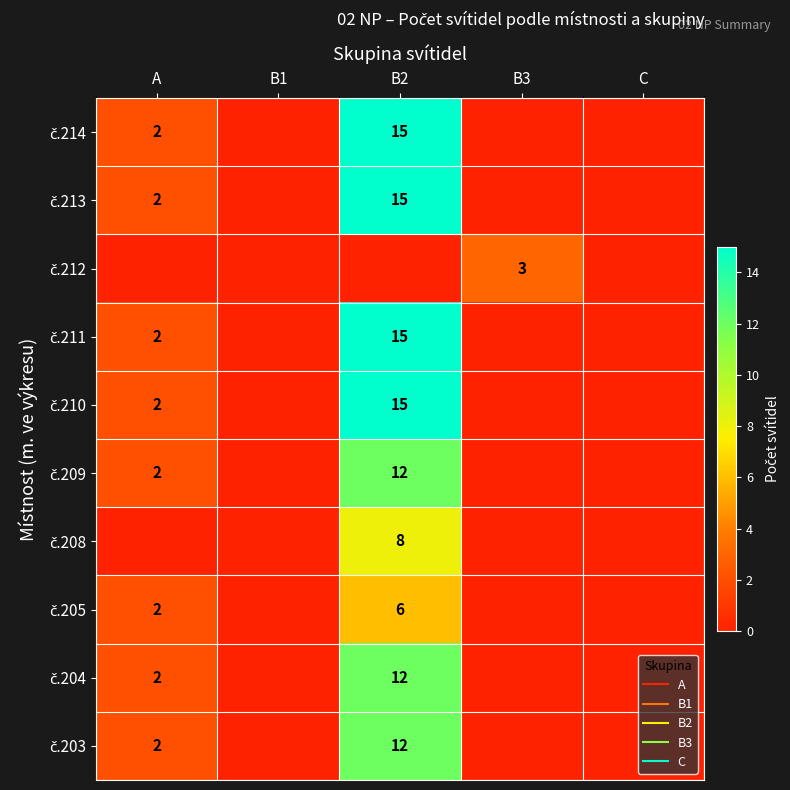

What is the sum of all č.213 values?

17